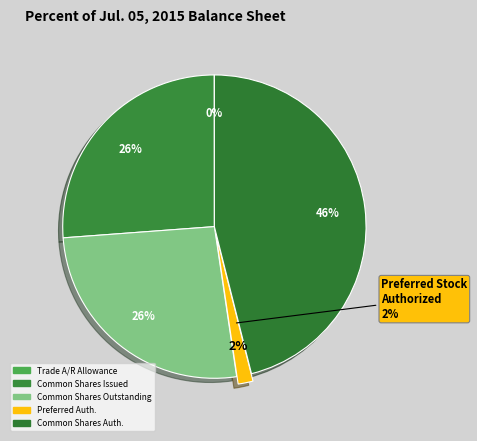

Does any single category account for the majority?

No